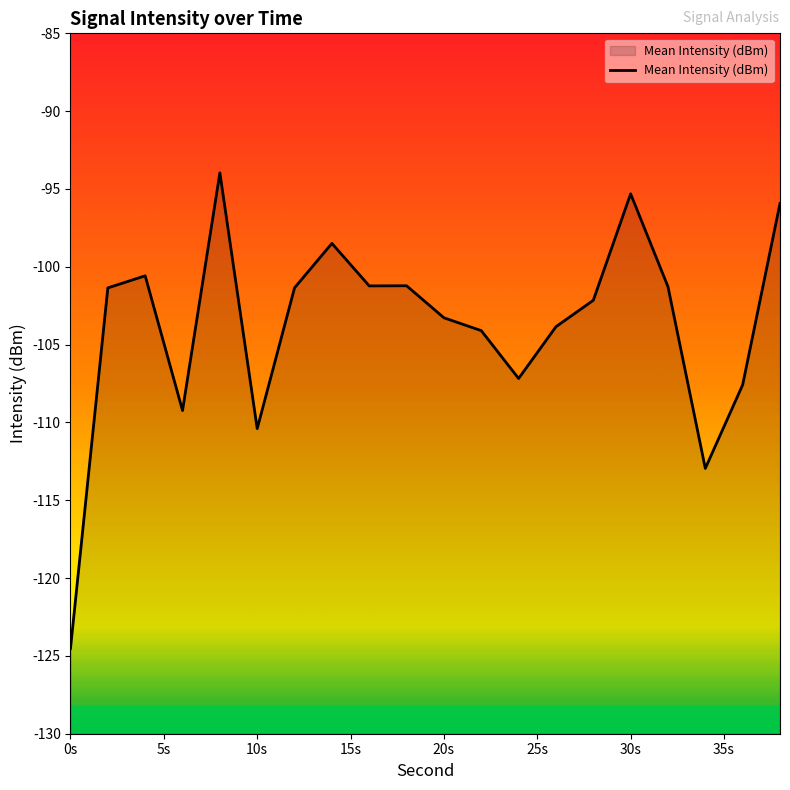

How many lines are shown in the chart?

1